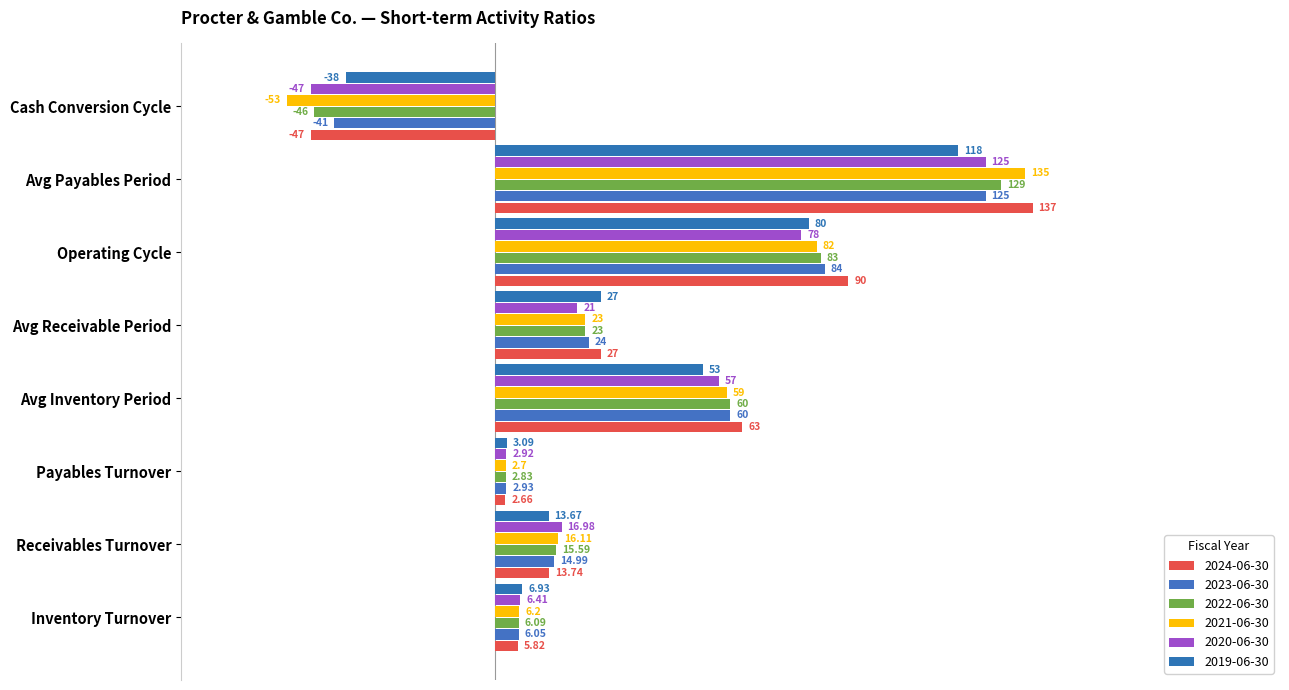

What position from the left is Inventory Turnover?

1